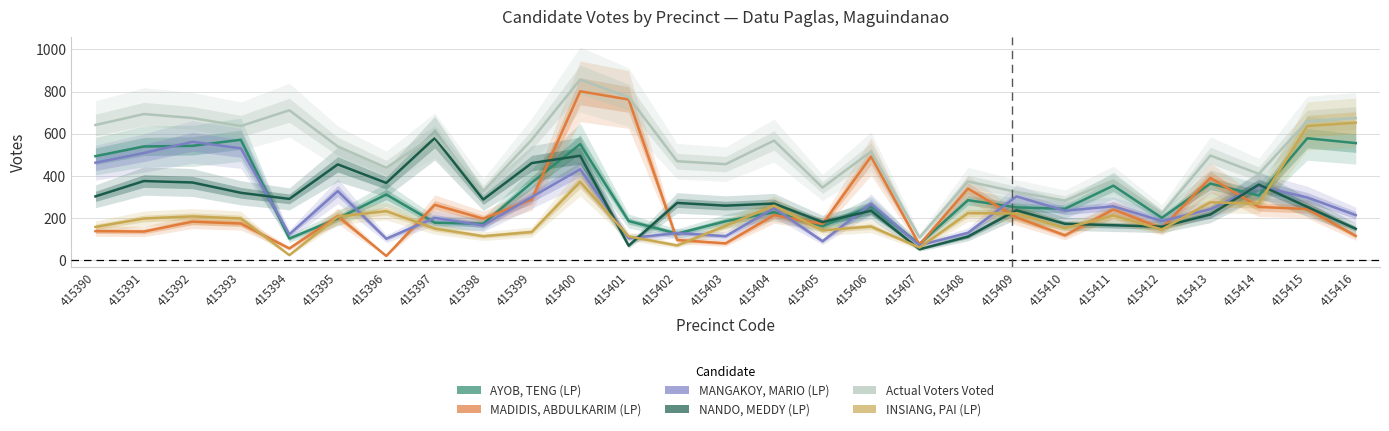

Is the value of NANDO, MEDDY (LP) at 415413 greater than the value of Actual Voters Voted at 415408?

No